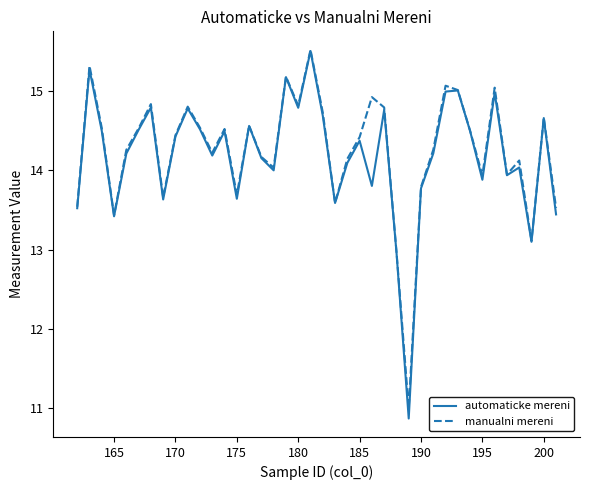

What is the average value of the manualni mereni series?

14.3